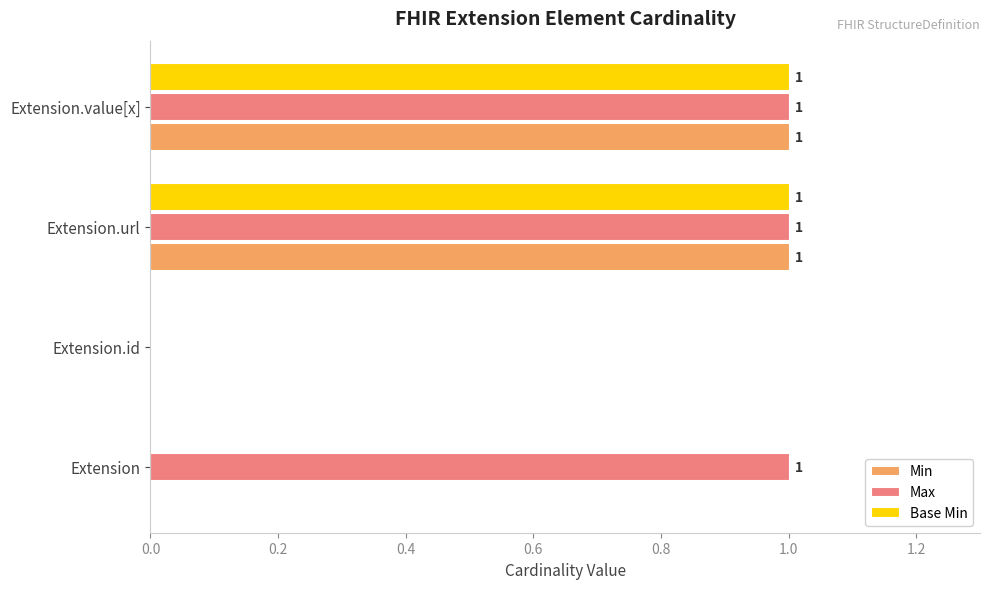

True or false: Min has a value of 1 at Extension.url.

True